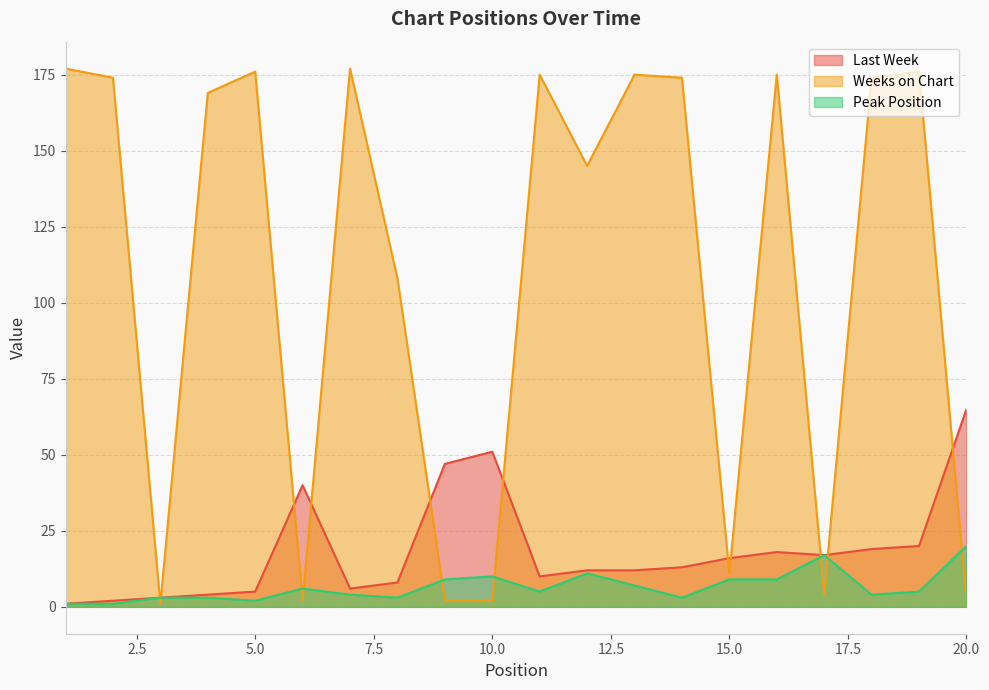

Between 2 and 6, which series saw the biggest shift?

Weeks on Chart